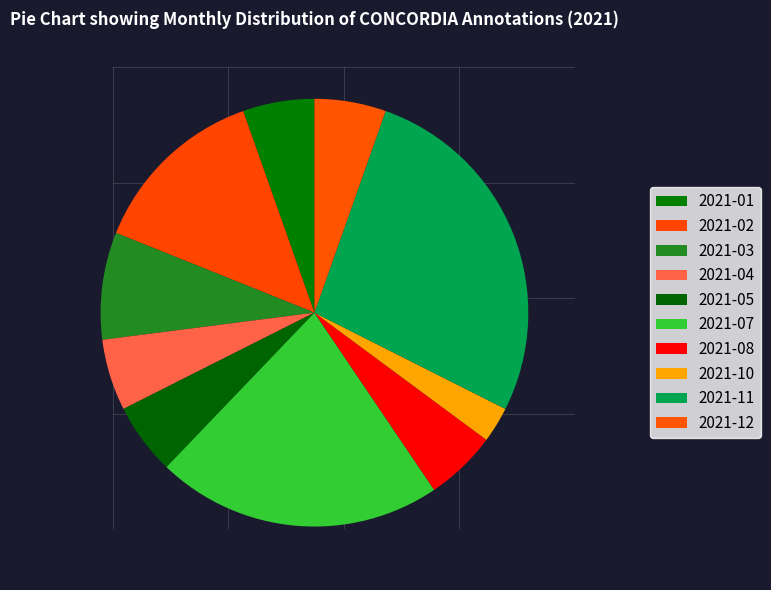

The 2021-11 slice represents 27% of the pie. True or false?

True